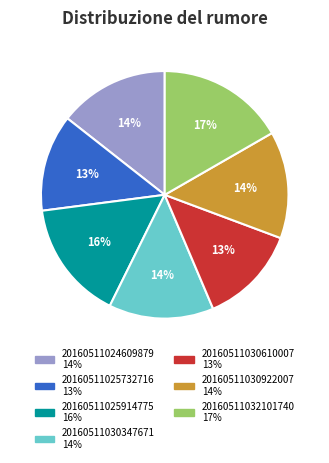

How many segments does this pie chart have?

7